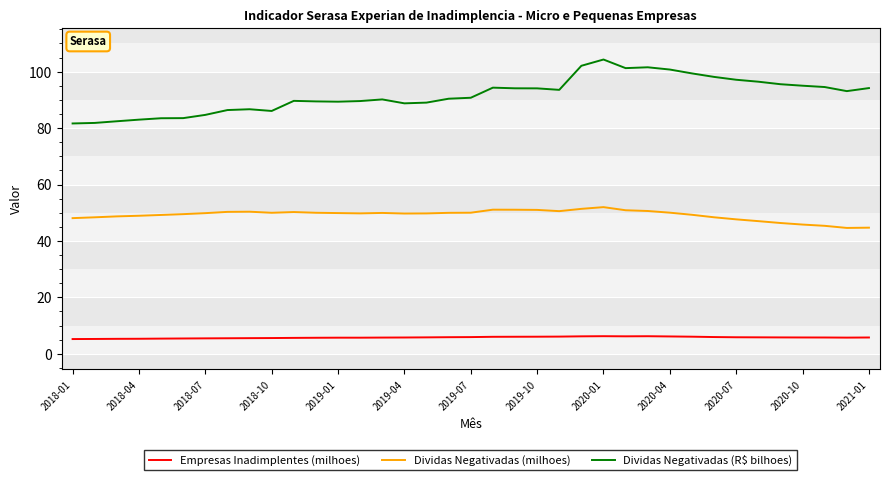

True or false: Dividas Negativadas (milhoes) and Dividas Negativadas (R$ bilhoes) intersect in this chart.

False